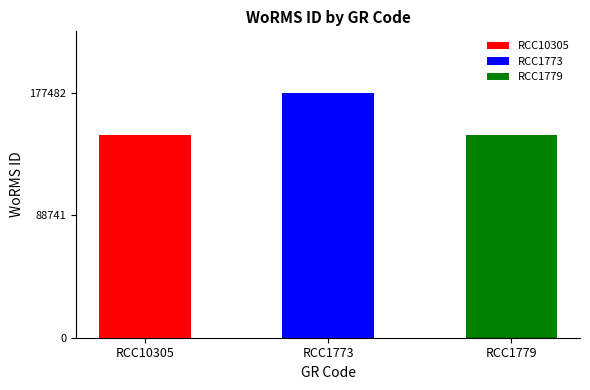

What is the difference between the maximum and minimum values?

30939